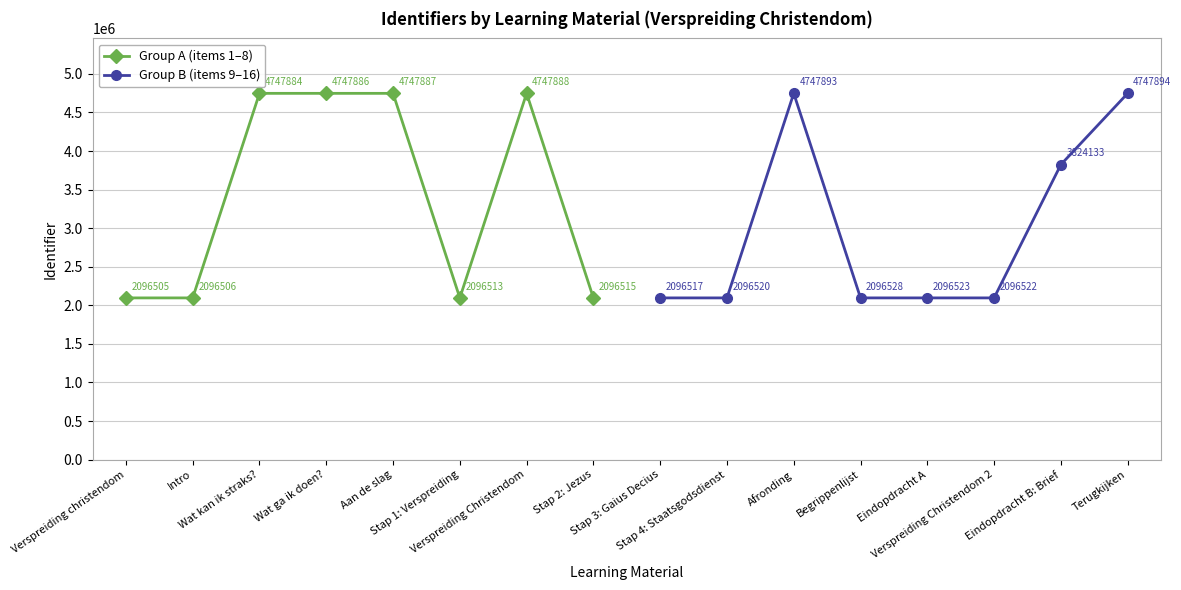

Does the chart display data point markers on the line(s)?

Yes